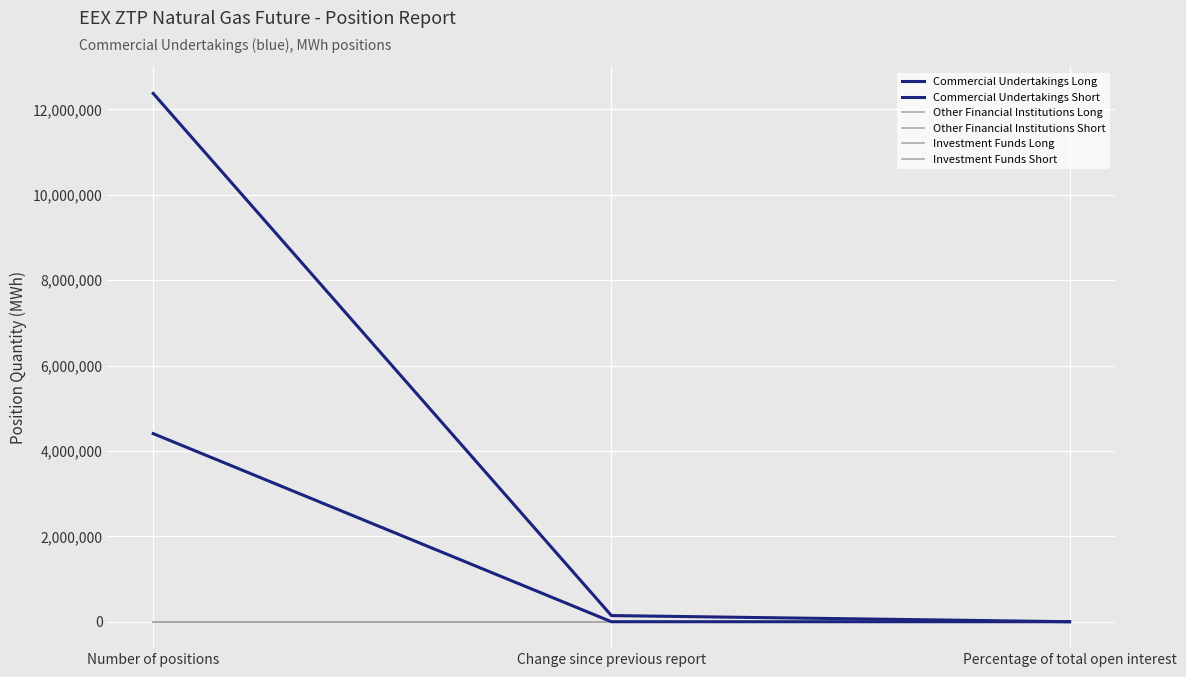

Is this an area chart (filled region under the line)?

No